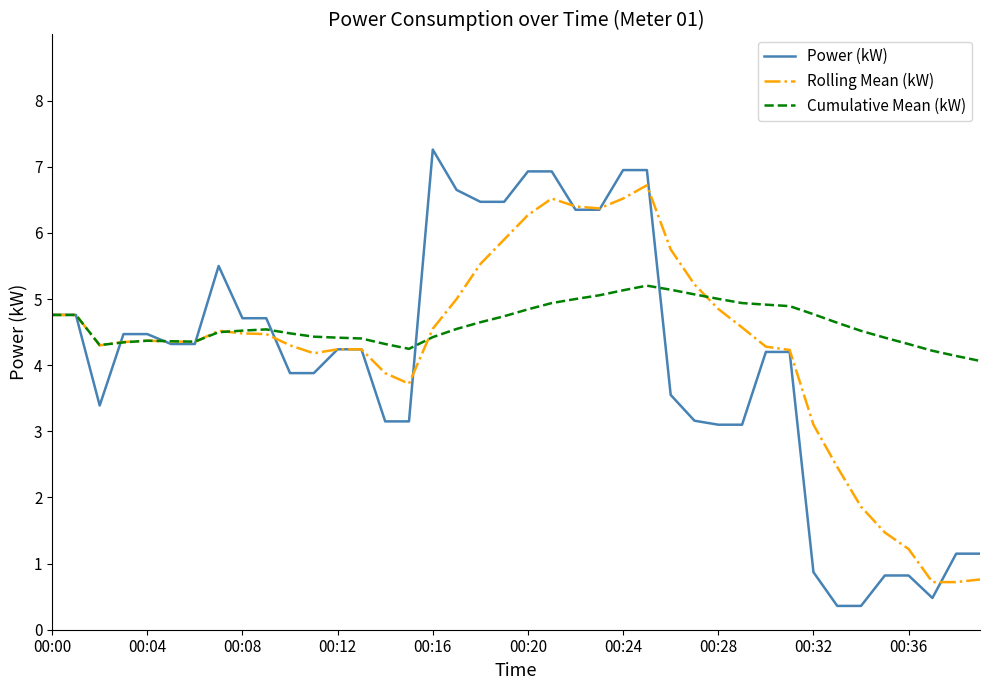

Does the chart have visible grid lines?

No